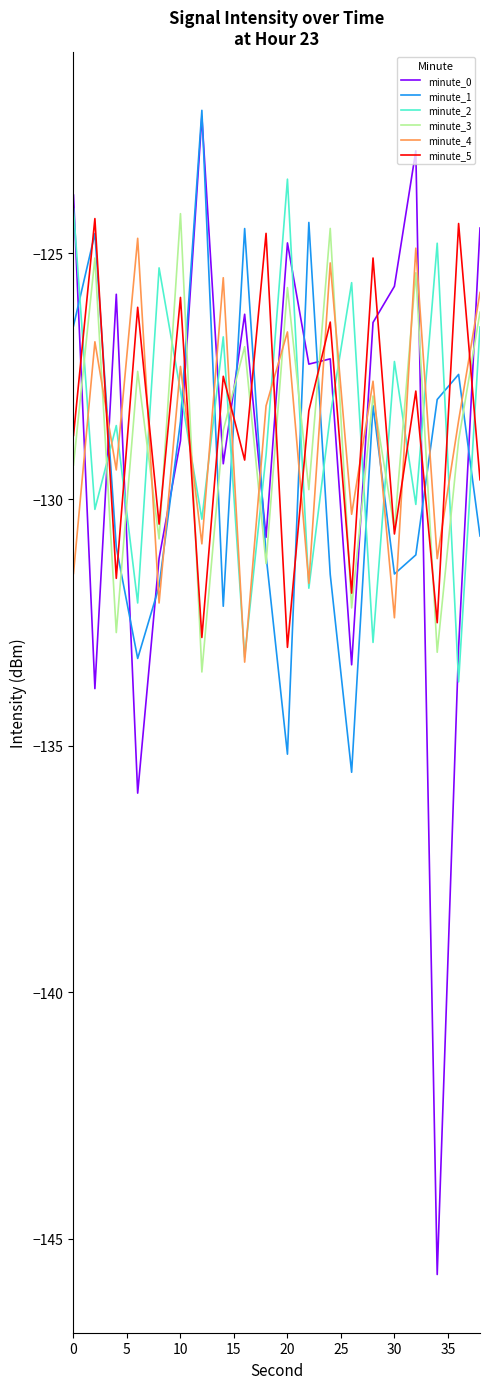

Which series has the widest spread of values?

minute_0